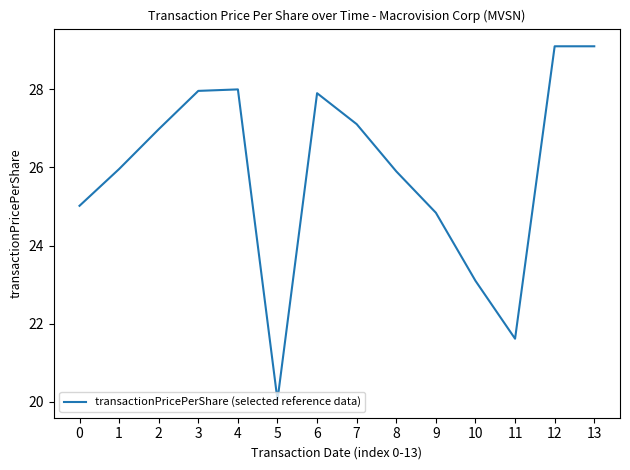

What is the change in value from 8 to 12?

+3.2